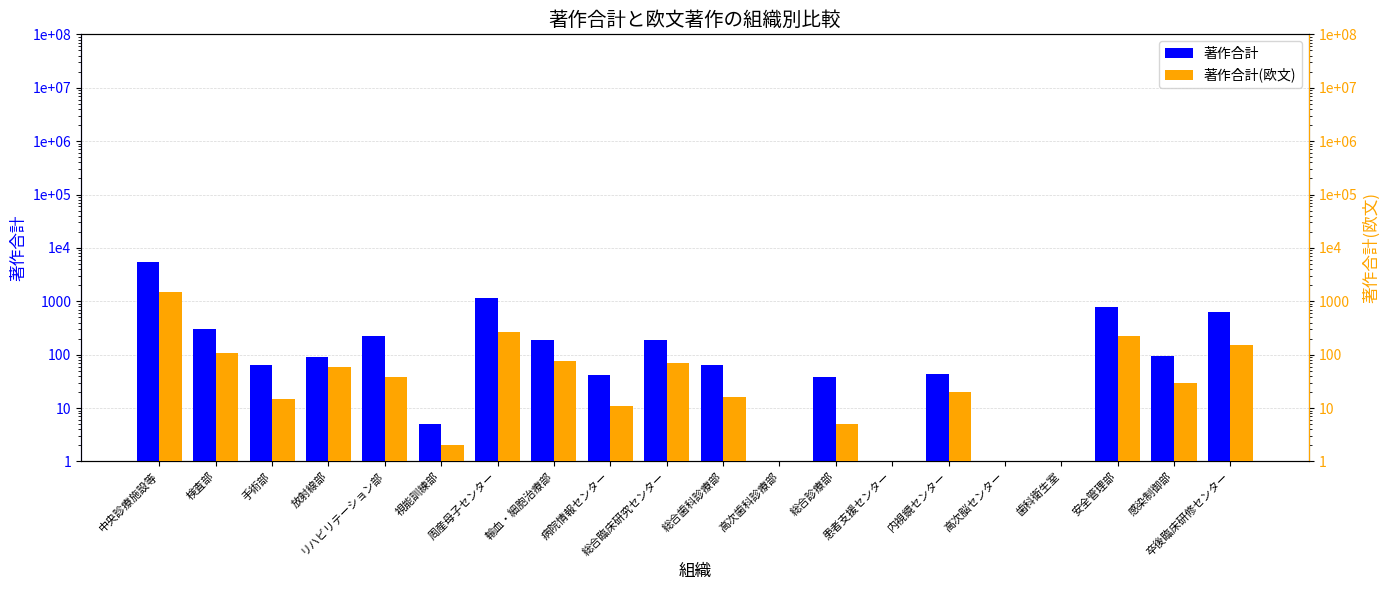

What is the greatest value displayed?

5512.0